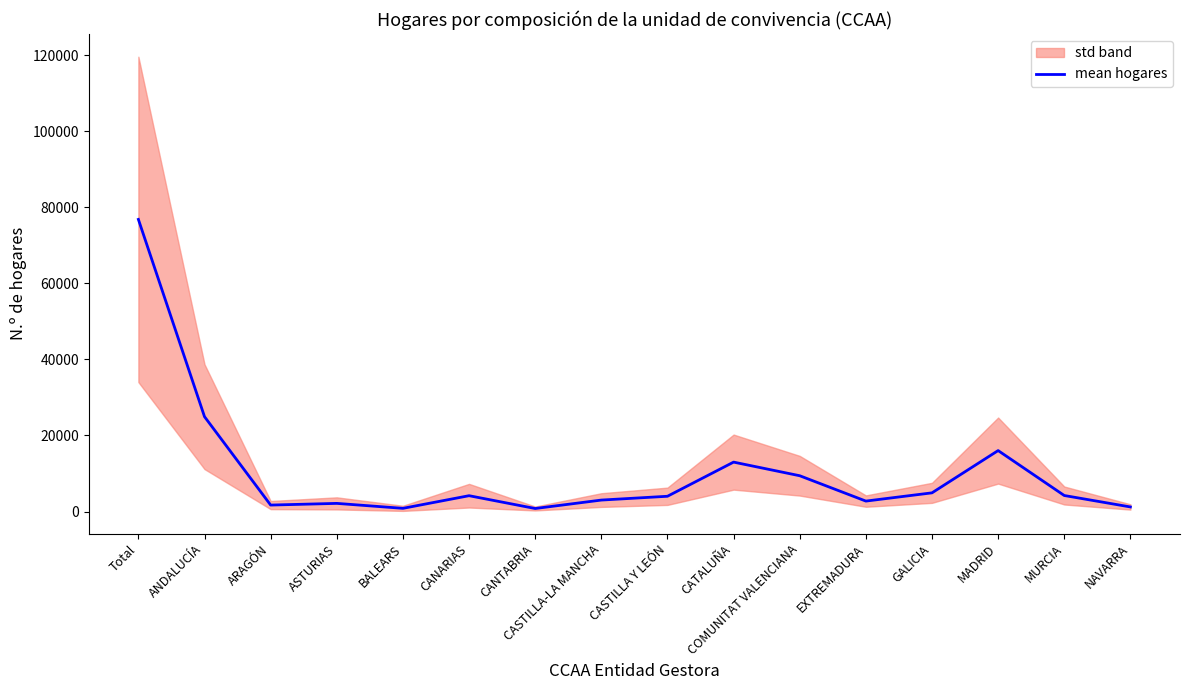

What is the change in value from CASTILLA Y LEÓN to CATALUÑA?

+8983.3